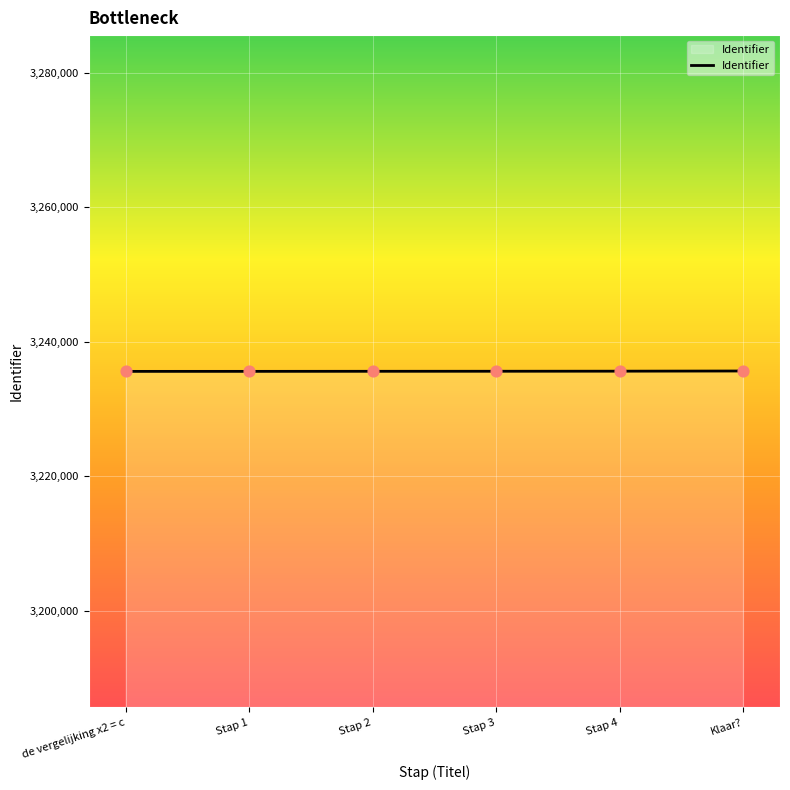

What is the change in value from de vergelijking x2 = c to Klaar??

+56